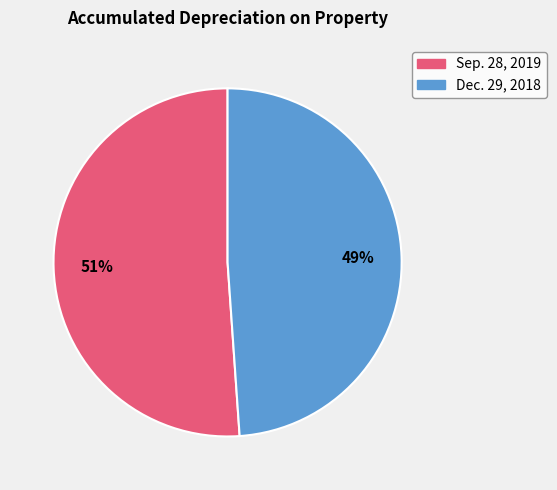

How many segments does this pie chart have?

2